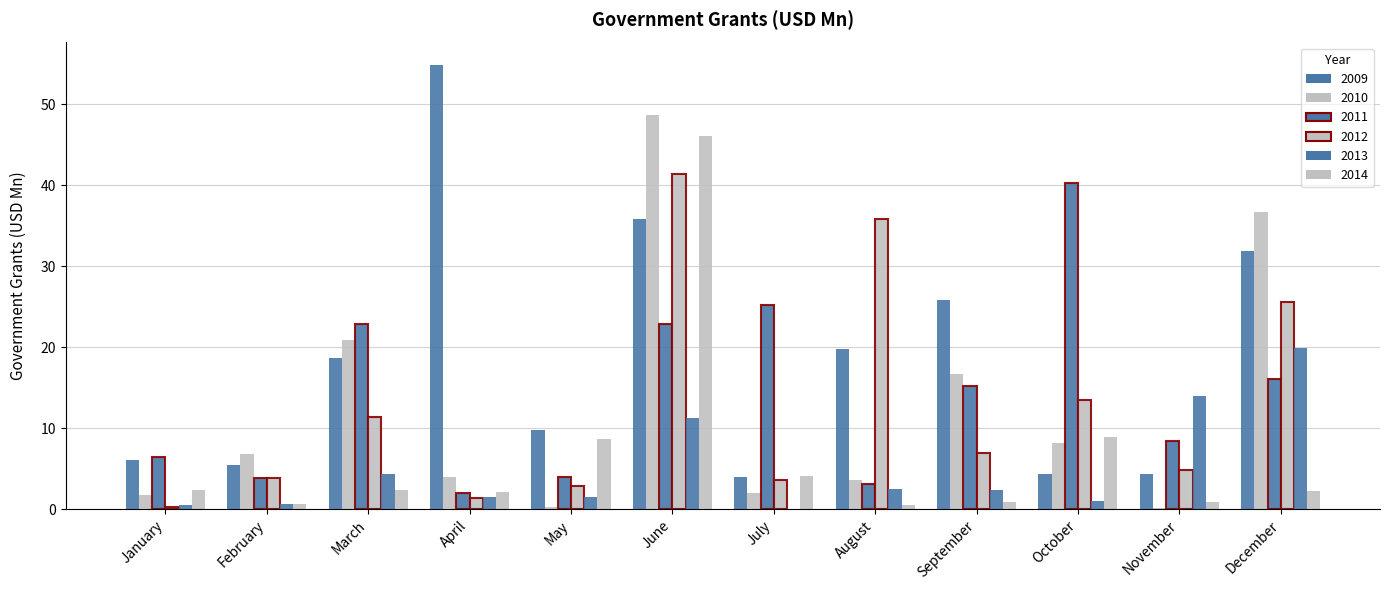

What is the sum of all 2011 values?

170.4